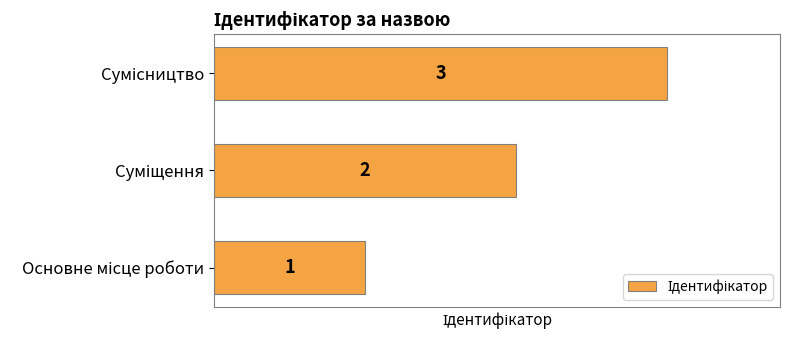

What is the greatest value displayed?

3